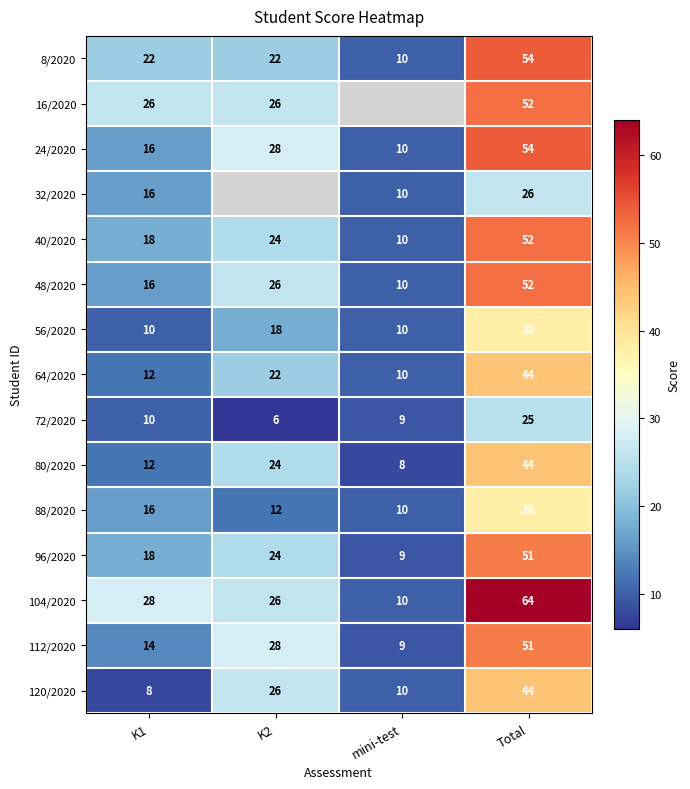

Which label corresponds to the largest value in the chart?

Total